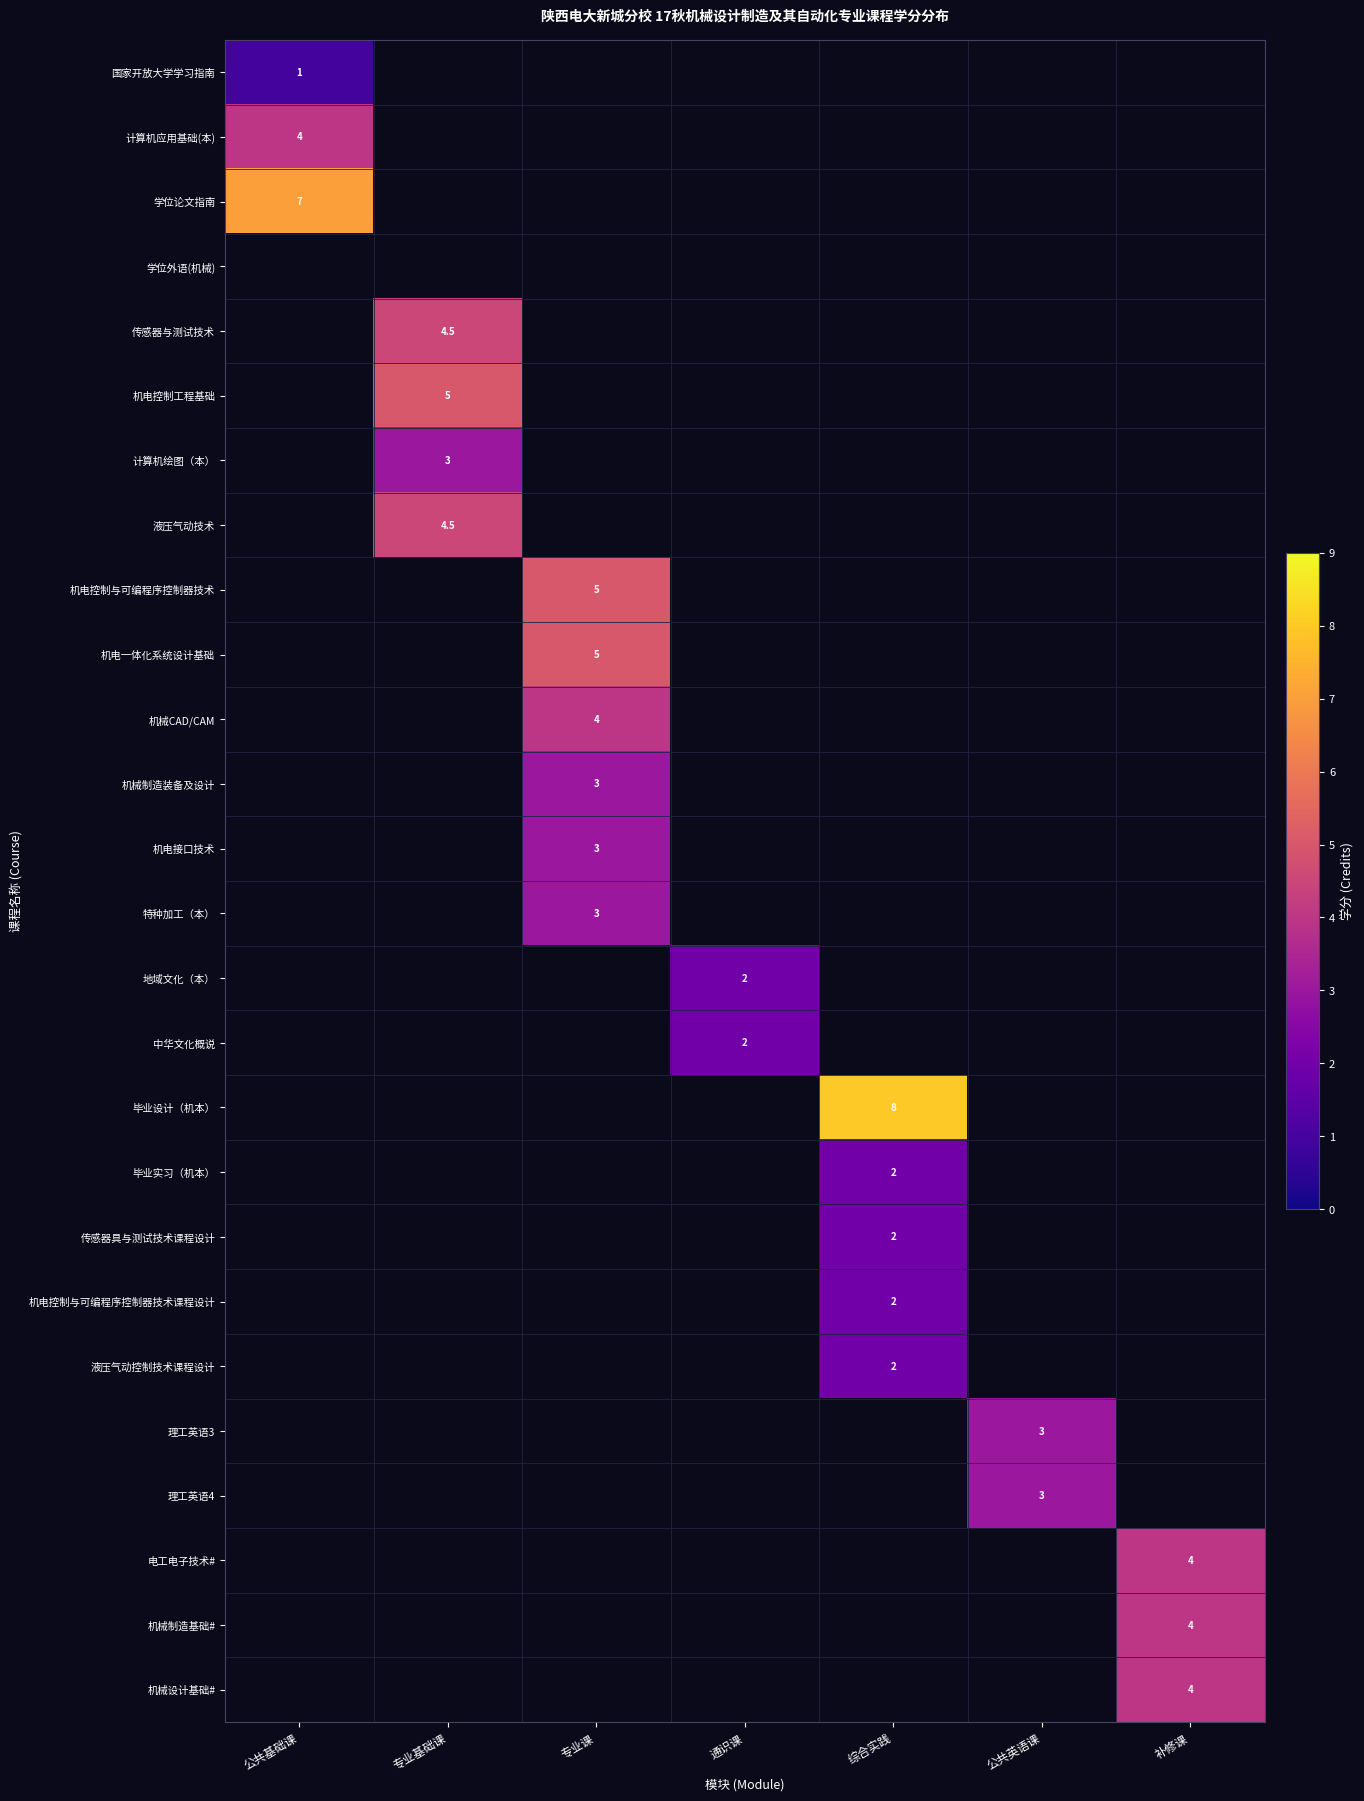

Is the value of 毕业设计（机本） at 补修课 greater than the value of 机电控制与可编程序控制器技术课程设计 at 综合实践?

No